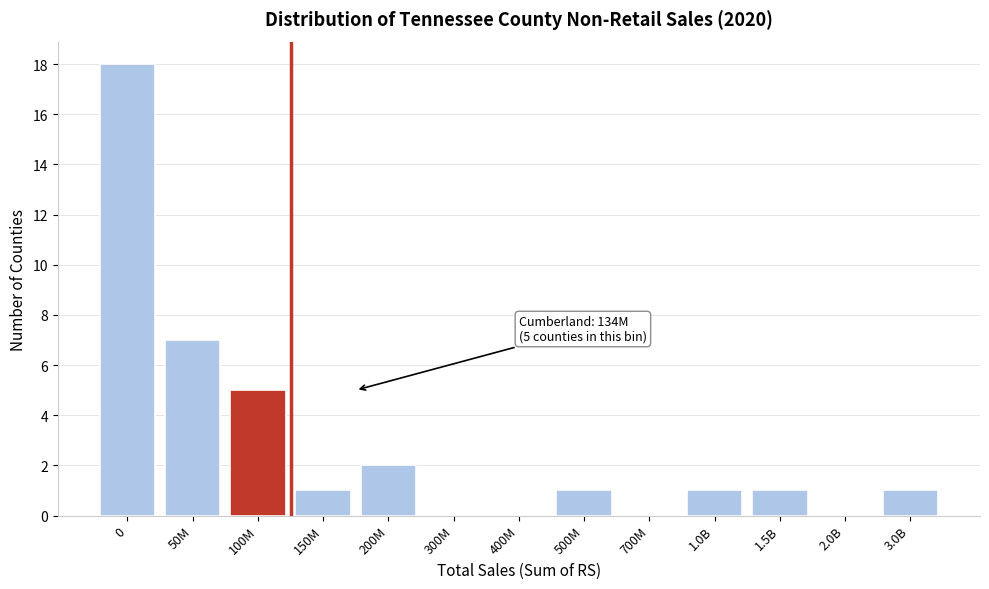

Reading left to right, list all the values displayed in this chart.

0=18	50M=7	100M=5	150M=1	200M=2	300M=0	400M=0	500M=1	700M=0	1.0B=1	1.5B=1	2.0B=0	3.0B=1